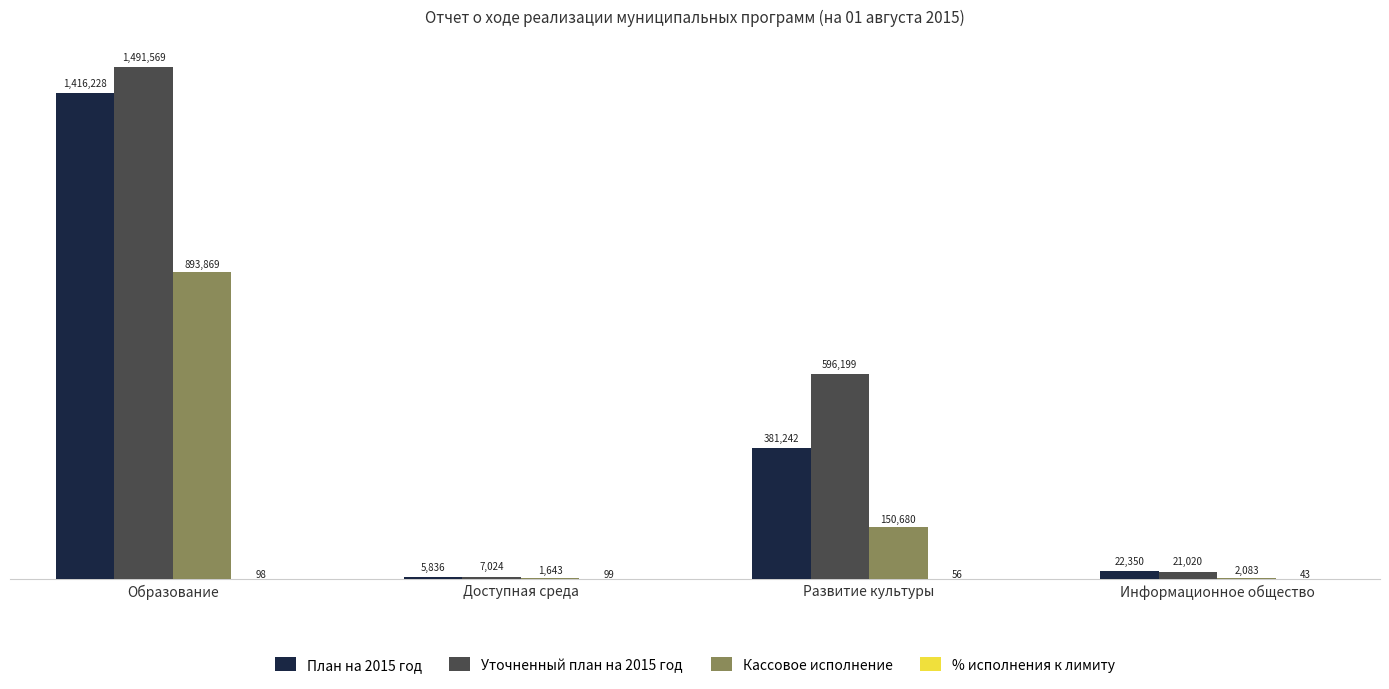

What is the highest value of the План на 2015 год series?

1416227.8